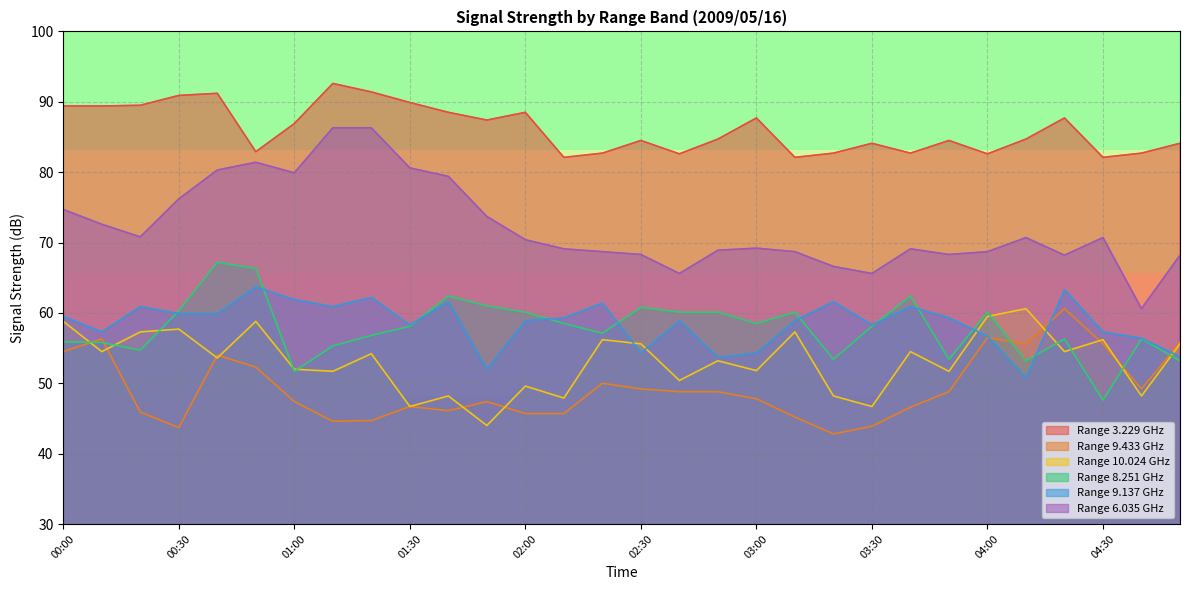

Where is the first local maximum for 8.251?

00:40